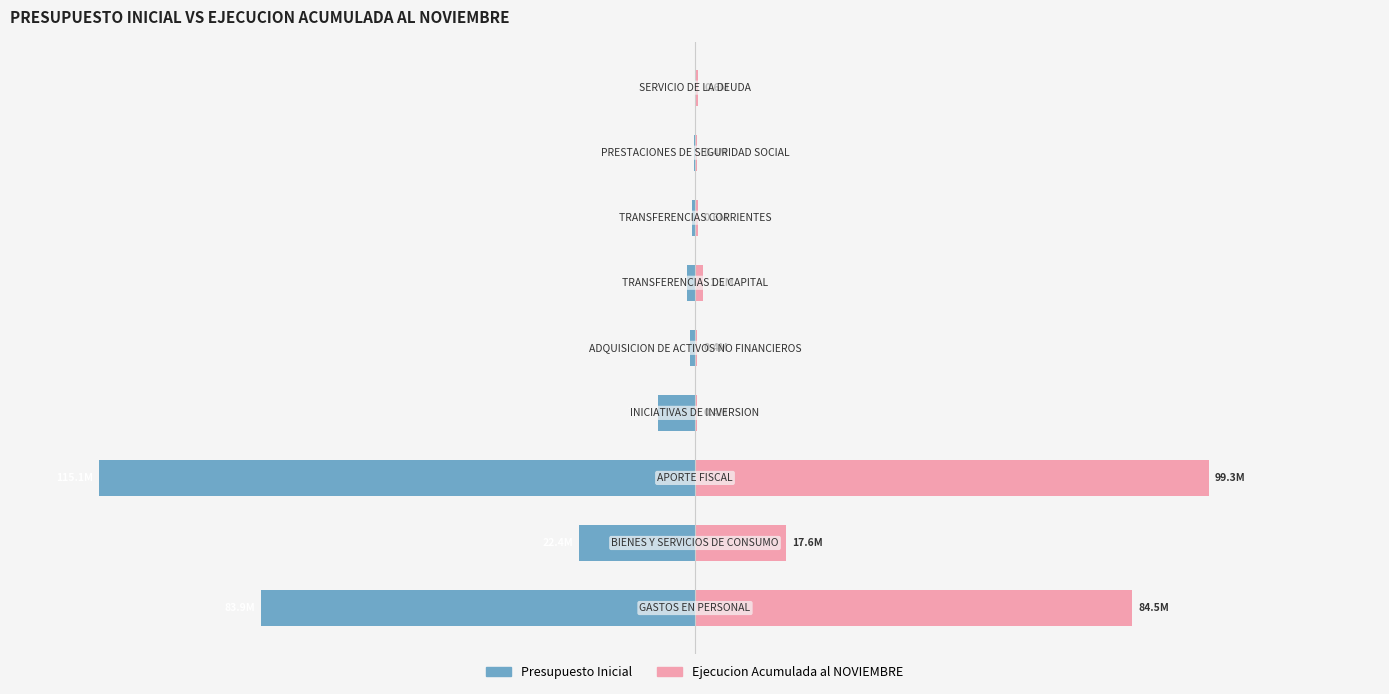

List the labels in order of Presupuesto Inicial value, smallest first.

2, 0, 1, 3, 5, 4, 6, 7, 8